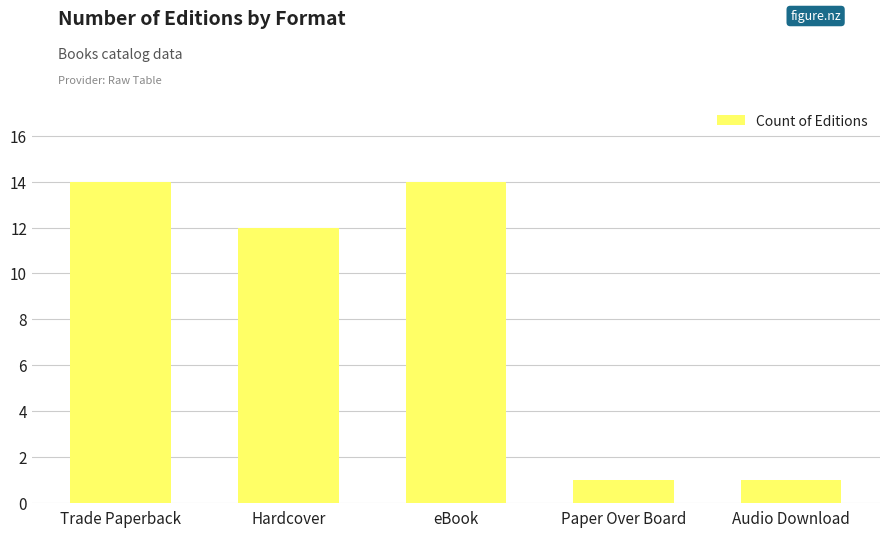

What is the value of the 5th bar from the left?

1